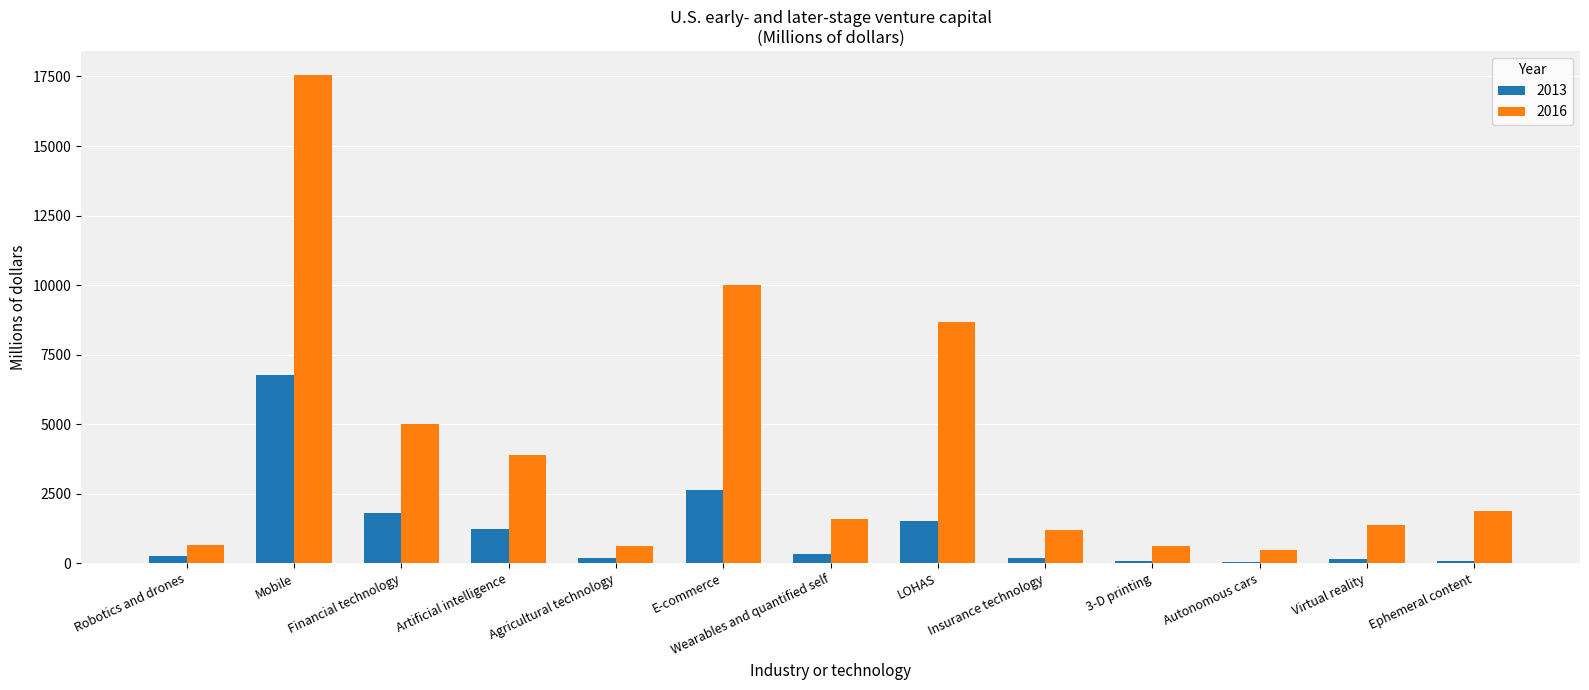

Is the value of 2016 at Insurance technology greater than the value of 2013 at Ephemeral content?

Yes